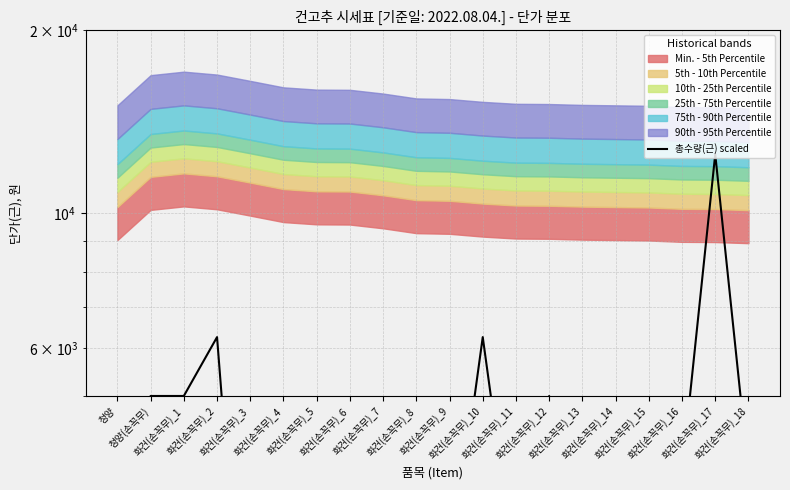

What is the difference between the maximum and minimum values?

11250.9